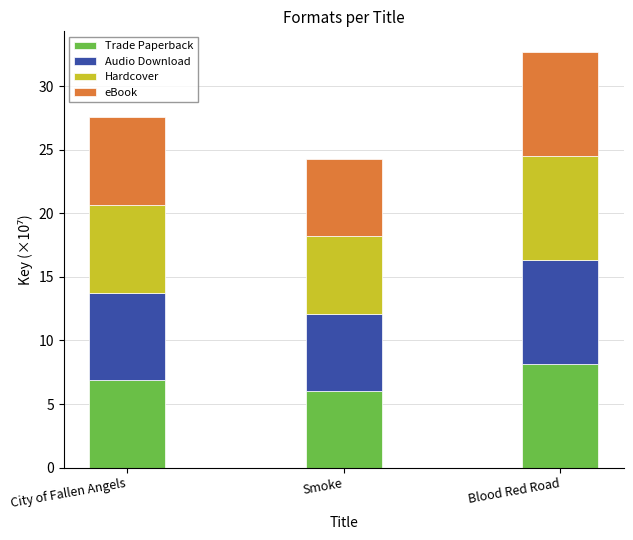

What is the sum of the Trade Paperback values at Blood Red Road and City of Fallen Angels?

15.1